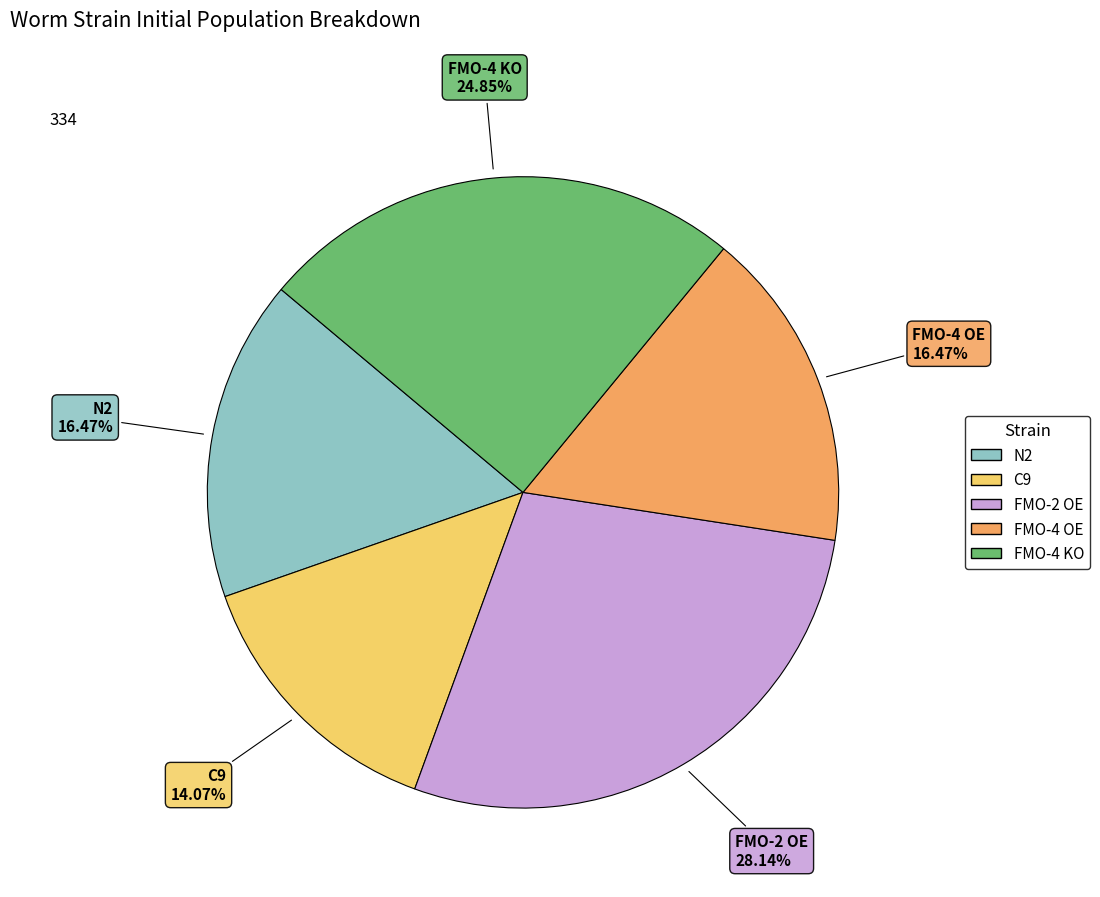

Is the sum of C9 and FMO-2 OE greater than half?

No